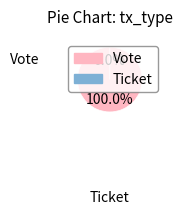

Is it true that Ticket is 1% of the pie?

False